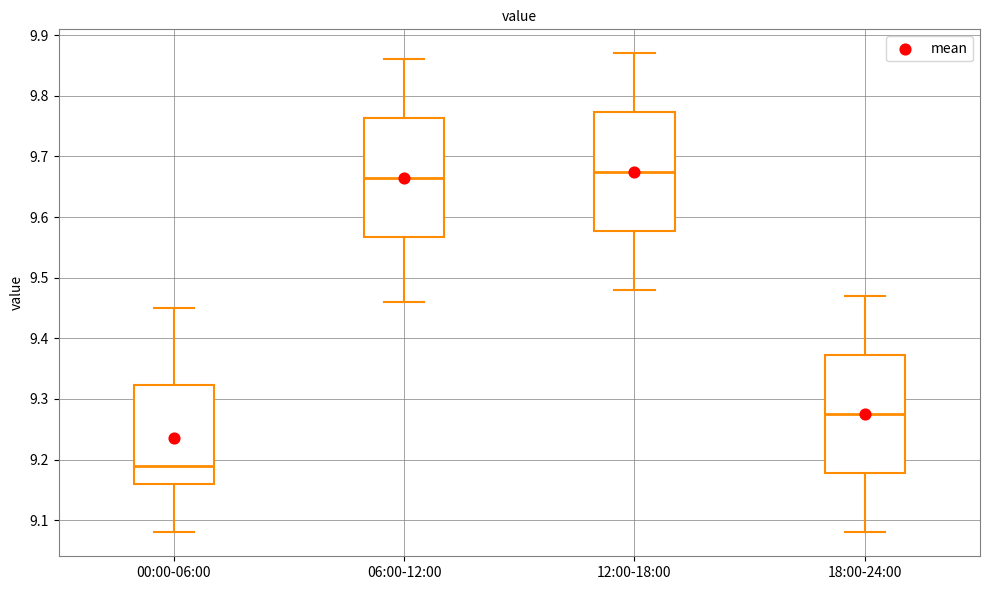

Reading left to right, transcribe this box plot: for each box, give where its median line is, the range the box spans, and where its two whiskers end, as read against the y-axis. The values are not printed on the chart, so give them approximately, as read against the axis.

00:00-06:00: median 9.19, box 9.16 to 9.32, whiskers 9.08 to 9.45
06:00-12:00: median 9.67, box 9.57 to 9.76, whiskers 9.46 to 9.86
12:00-18:00: median 9.68, box 9.58 to 9.77, whiskers 9.48 to 9.87
18:00-24:00: median 9.28, box 9.18 to 9.37, whiskers 9.08 to 9.47